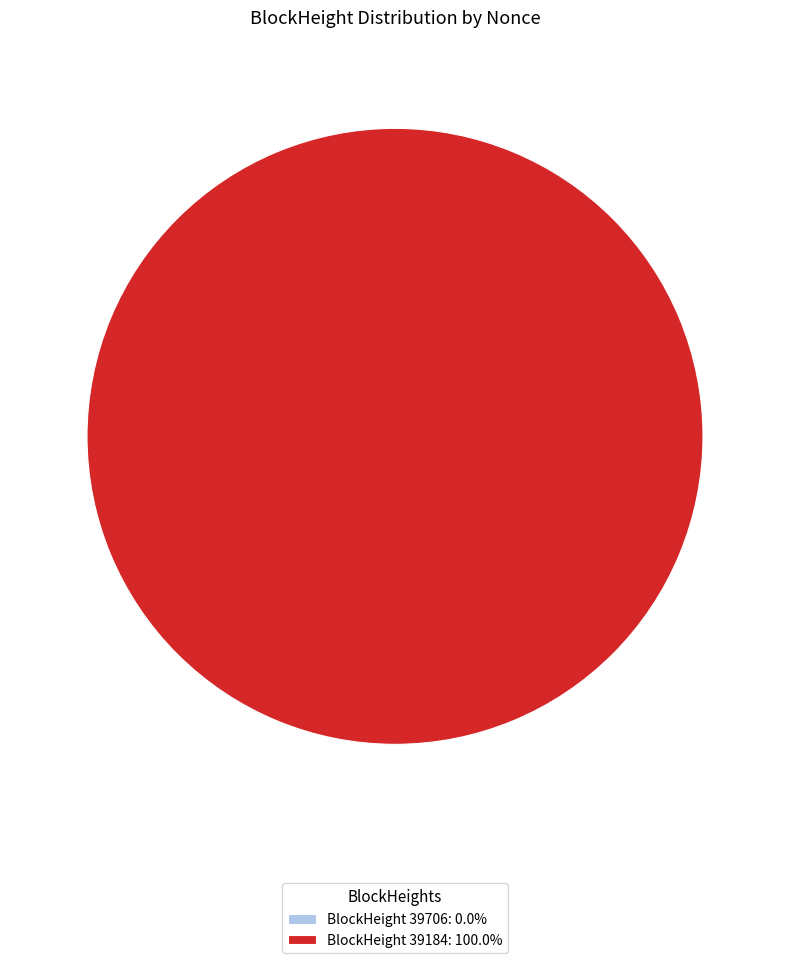

True or false: 39184 accounts for 99% of the total.

False